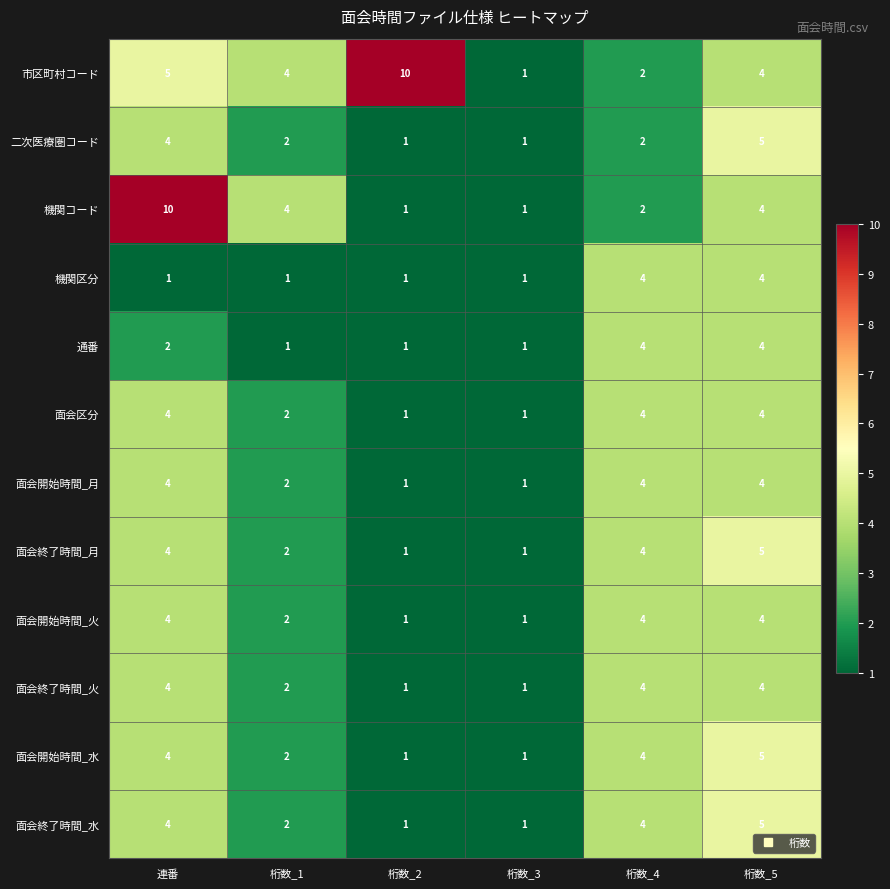

How many series are shown in this chart?

12